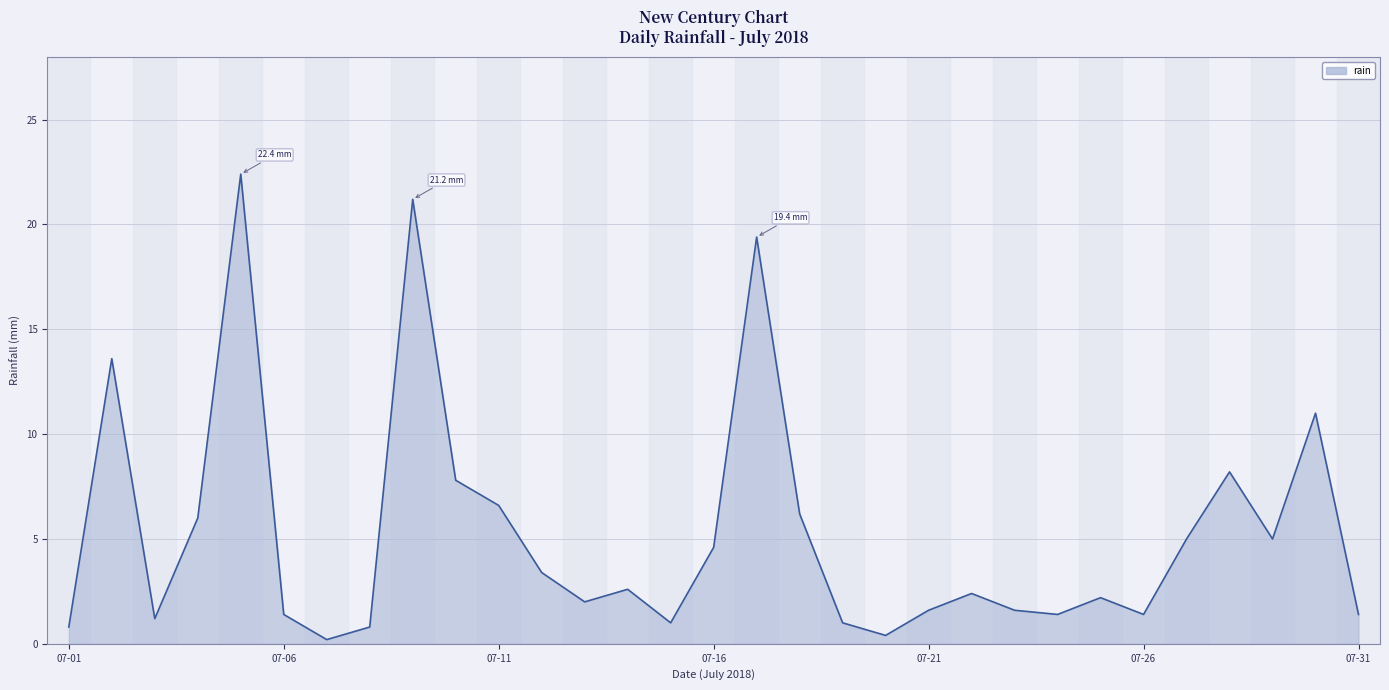

How many lines are shown in the chart?

1